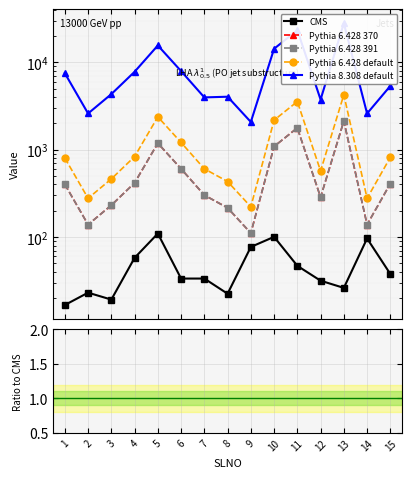

At which category does the chart reach its peak across all series?

13